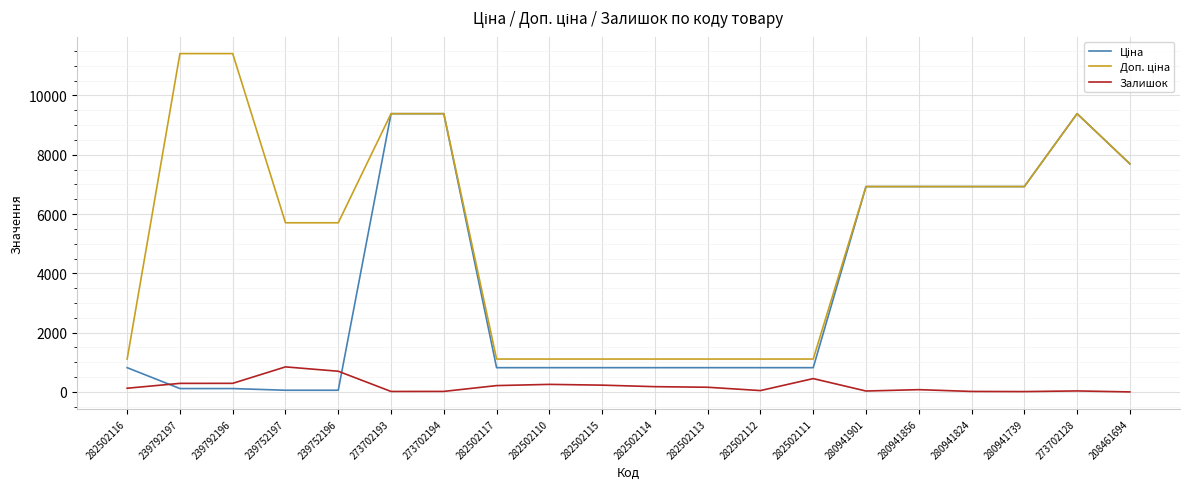

What is the difference between the highest and lowest values at 282502117?

895.2